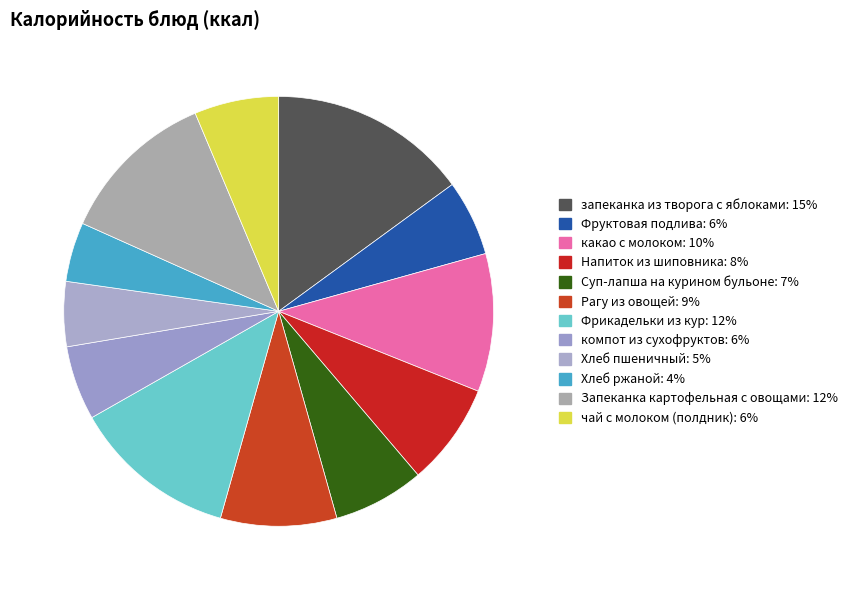

To the nearest percent, what is the average slice percentage?

8%